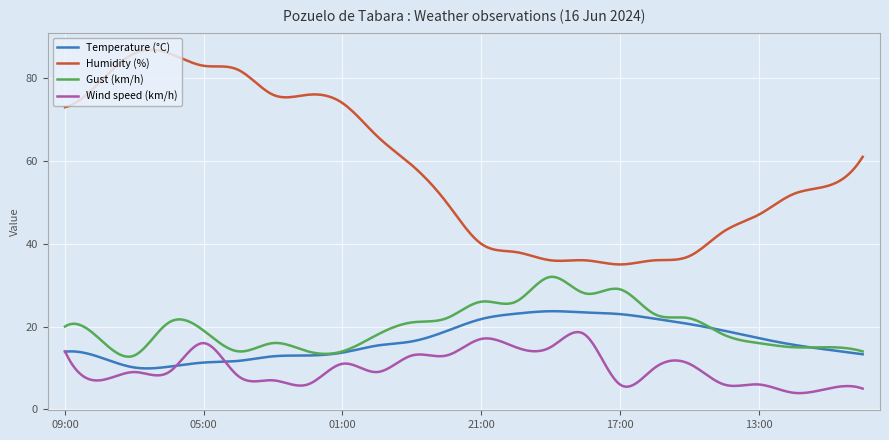

Which series has the largest range (max minus min)?

Humidity (%)